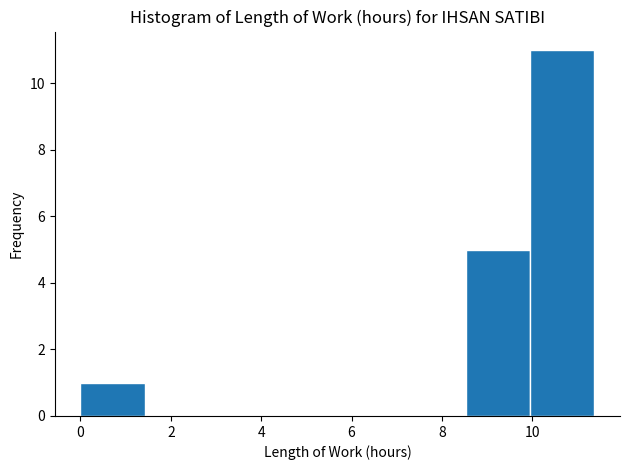

Reading left to right, list every bar in this chart as the range it spans on the x-axis followed by its height. Neither the bar edges nor the heights are printed on the chart, so give them approximately, as read against the axes.

0.0 to 1.4: 1
1.4 to 2.8: 0
2.8 to 4.2: 0
4.2 to 5.6: 0
5.6 to 7.2: 0
7.2 to 8.6: 0
8.6 to 10.0: 5
10.0 to 11.4: 11